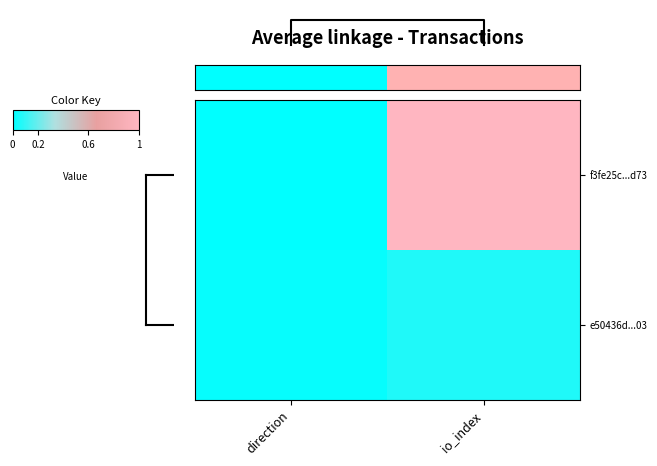

What is the difference between the highest and lowest values at io_index?

0.9